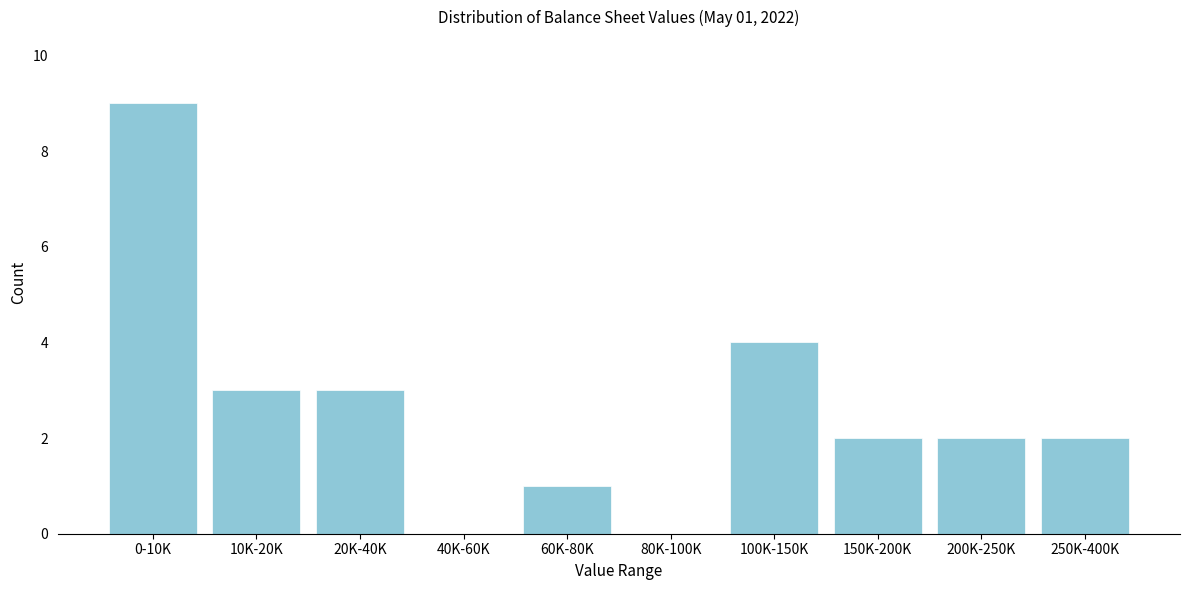

Reading right to left, list all the values displayed in this chart.

250K-400K=2	200K-250K=2	150K-200K=2	100K-150K=4	80K-100K=0	60K-80K=1	40K-60K=0	20K-40K=3	10K-20K=3	0-10K=9